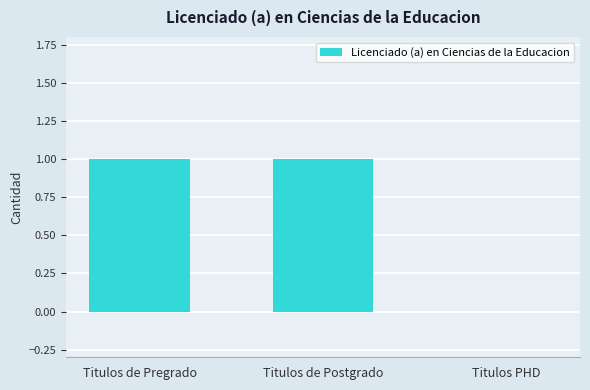

What is the sum of all values?

2